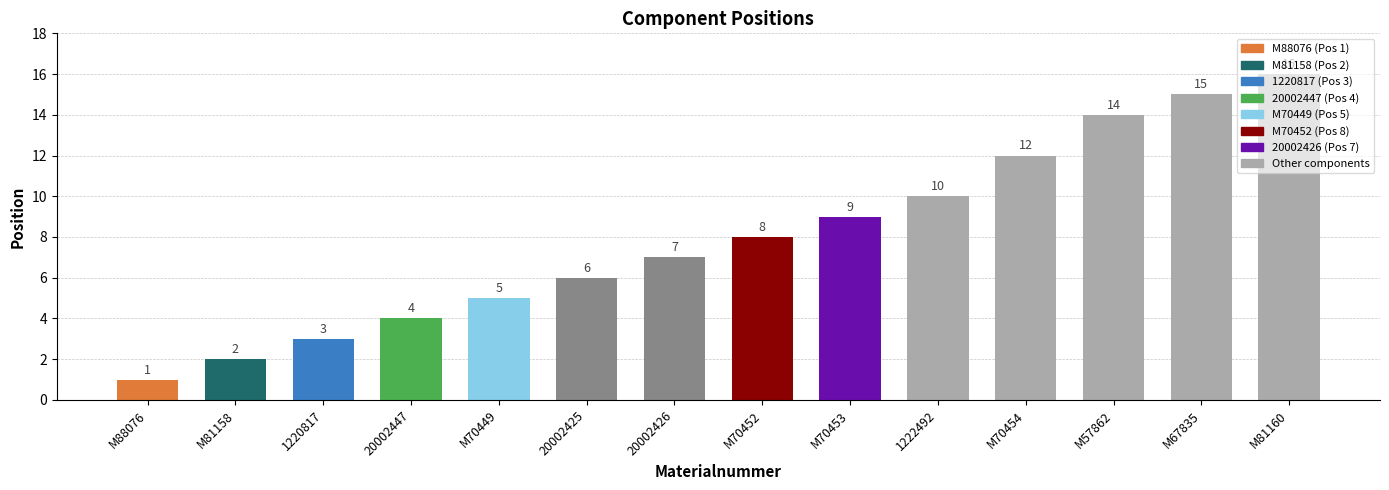

Rank the categories by value from lowest to highest.

M88076, M81158, 1220817, 20002447, M70449, 20002425, 20002426, M70452, M70453, 1222492, M70454, M57862, M67835, M81160